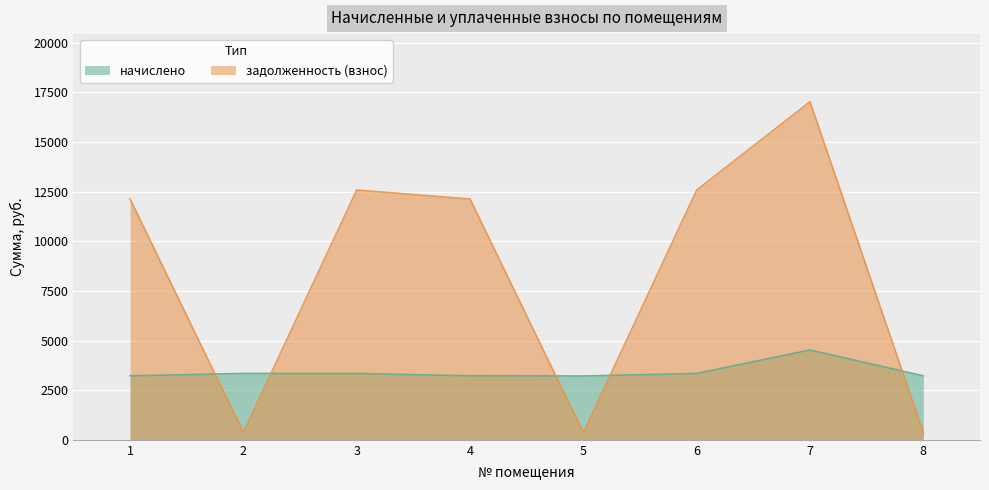

After their last crossing, which series has the higher values: начислено or задолженность (взнос)?

начислено